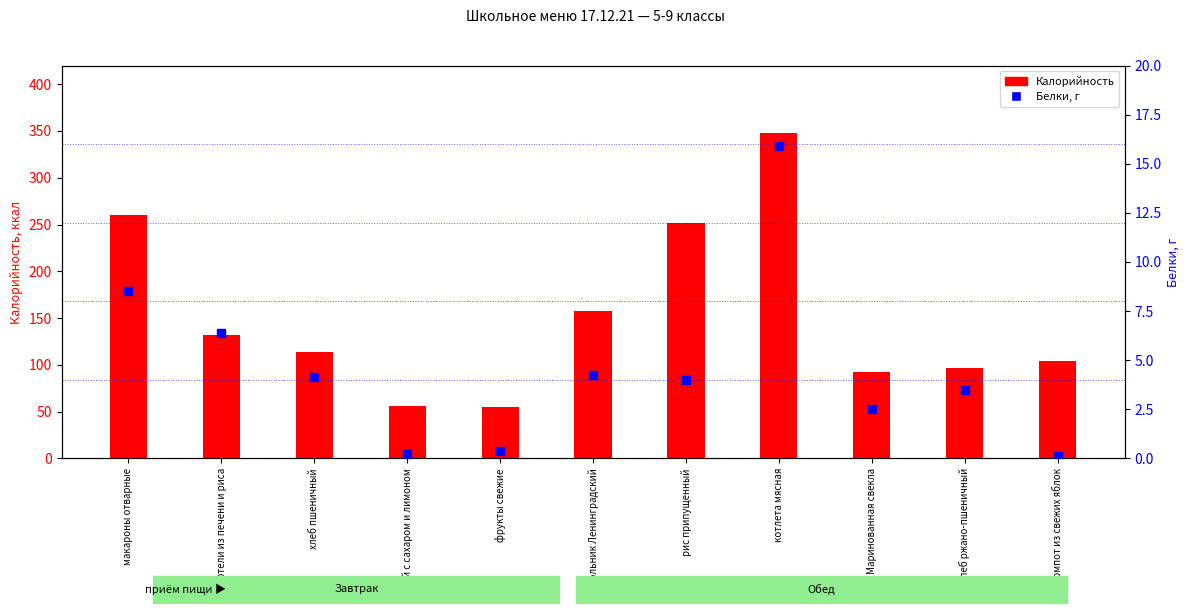

Is the value of Калорийность at фрукты свежие greater than the value of Белки, г at чай с сахаром и лимоном?

Yes